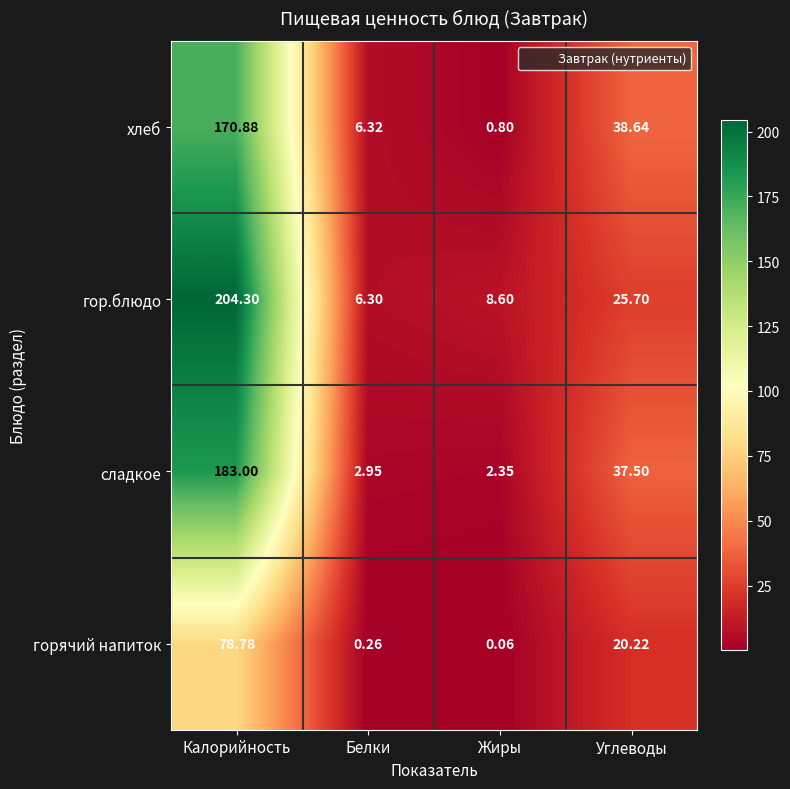

Which series changed the most between Калорийность and Жиры?

гор.блюдо